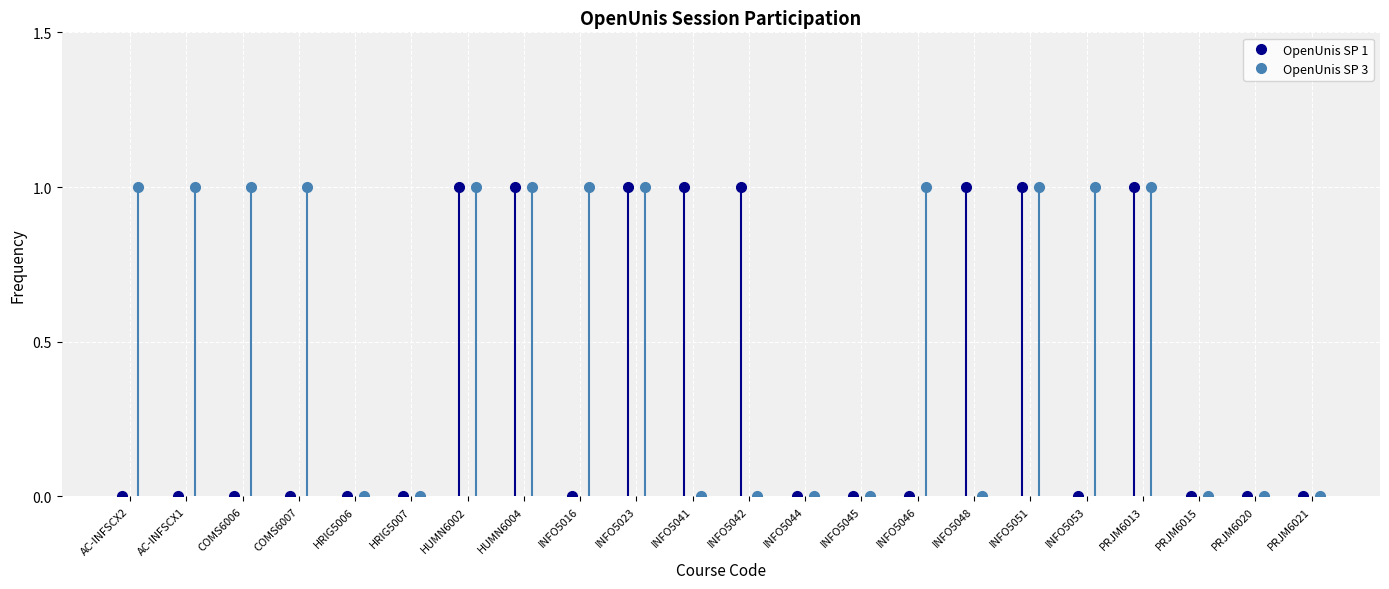

The OpenUnis SP 3 series shows 1 at INFO5051. True or false?

True